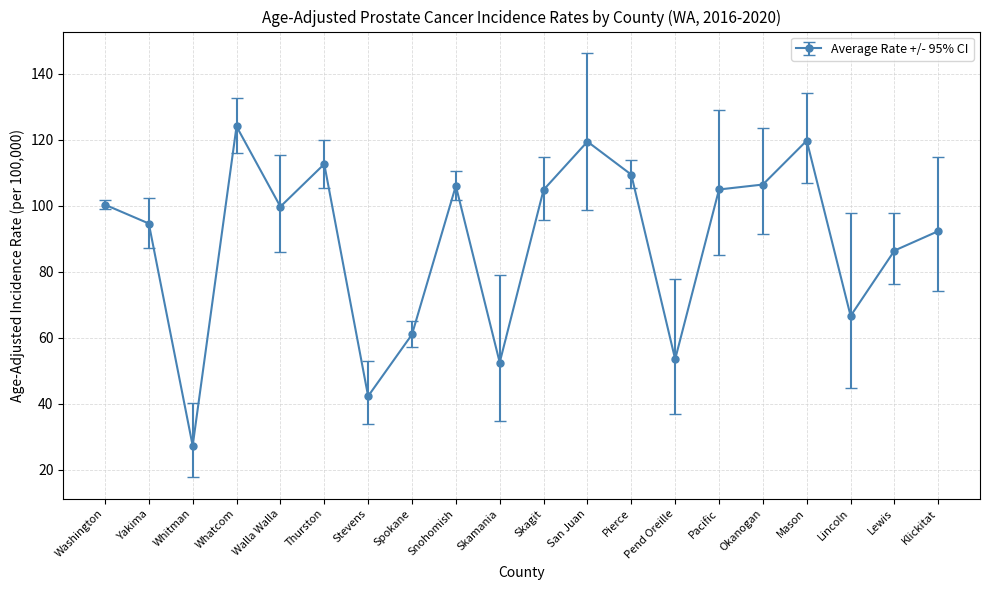

What is the greatest value displayed?

124.0